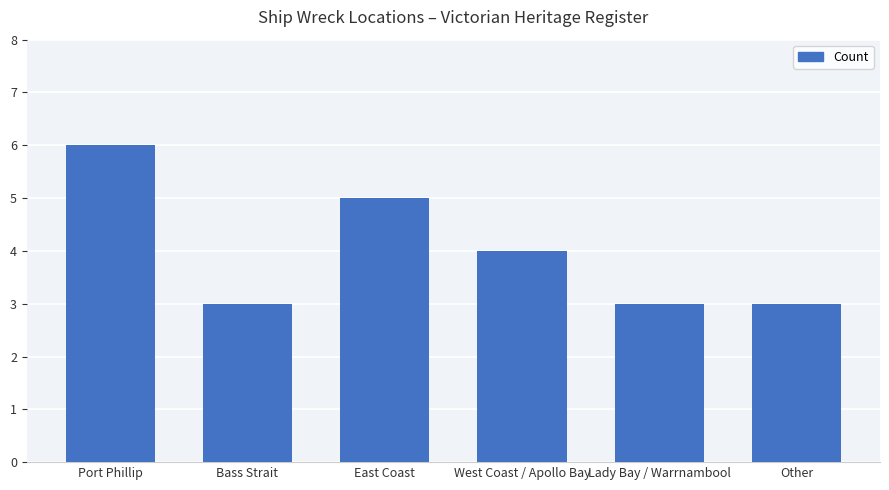

Is it true that the value at East Coast is 5?

True